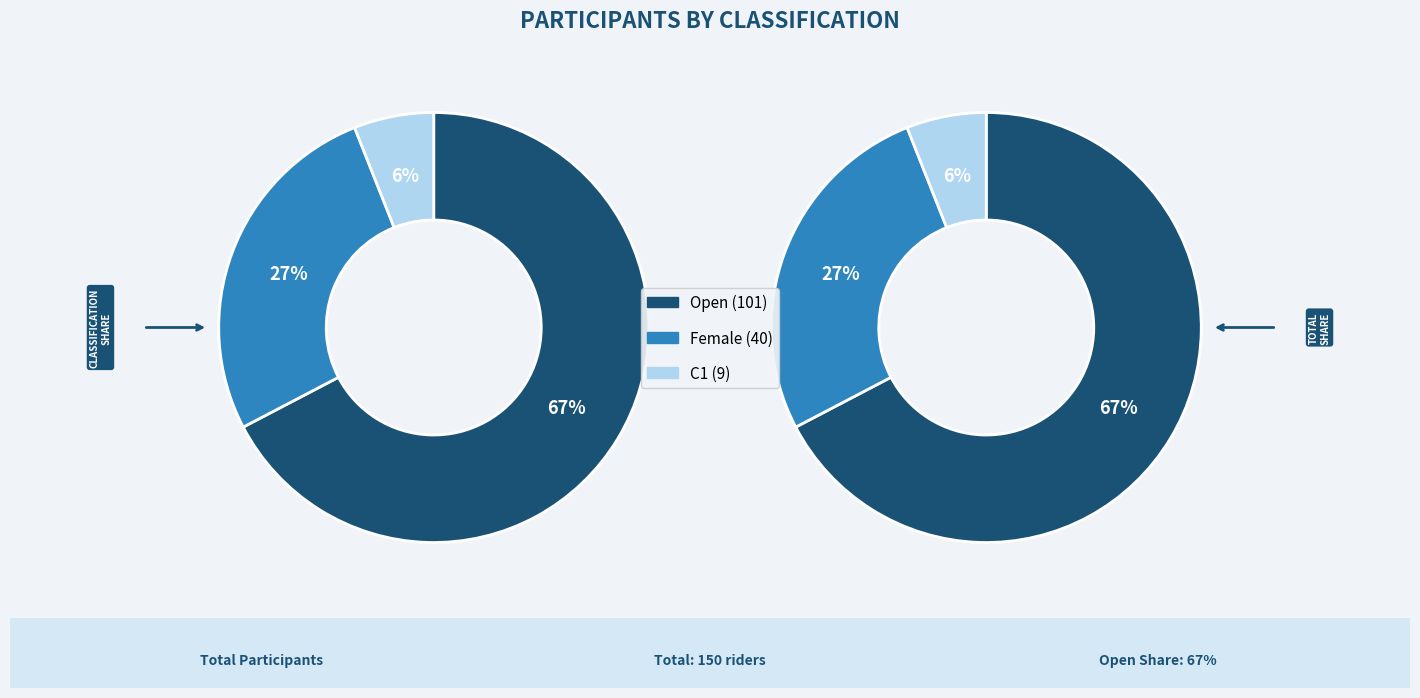

Do C1 and Female together represent more than half of the pie?

No